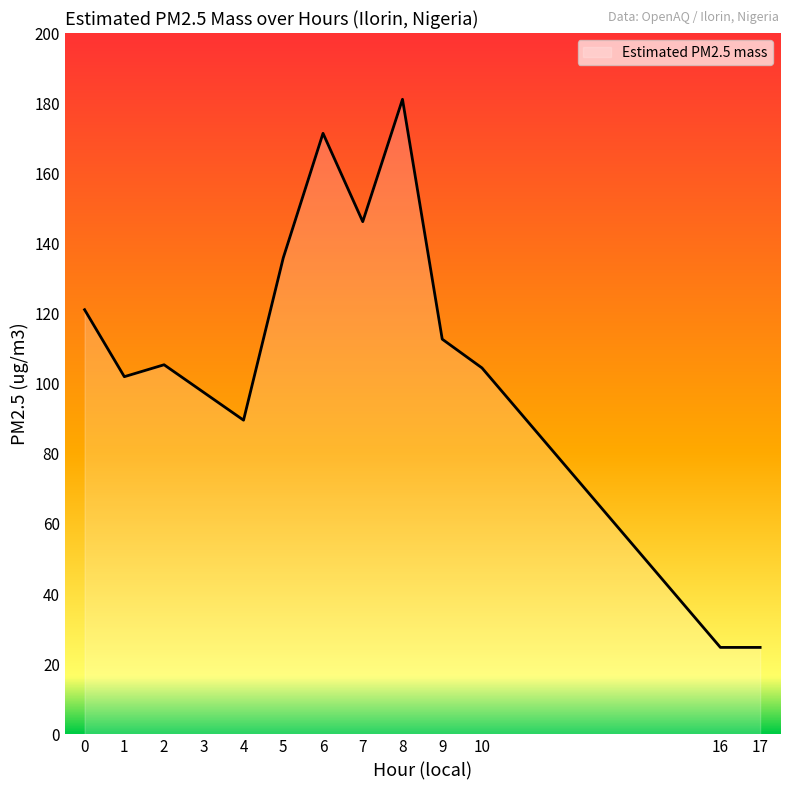

Reading left to right, what are all the values shown in this chart?

0=121.1	1=102.0	2=105.4	3=97.5	4=89.6	5=135.9	6=171.4	7=146.2	8=181.1	9=112.7	10=104.5	16=24.8	17=24.8